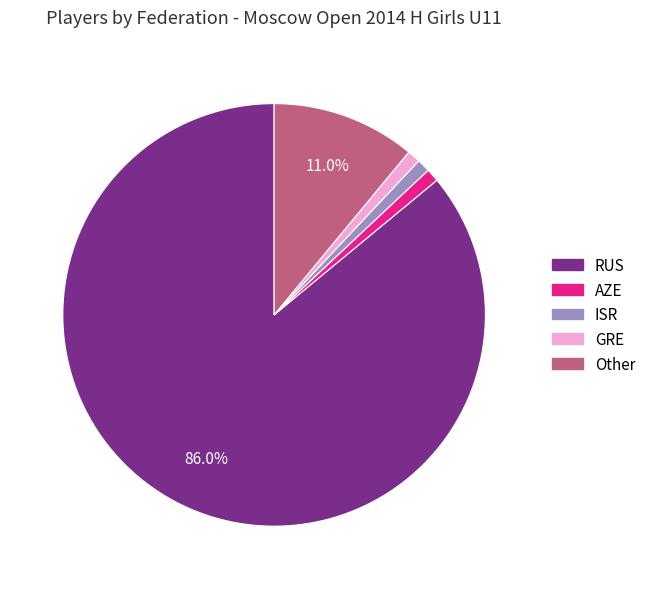

How many segments does this pie chart have?

5